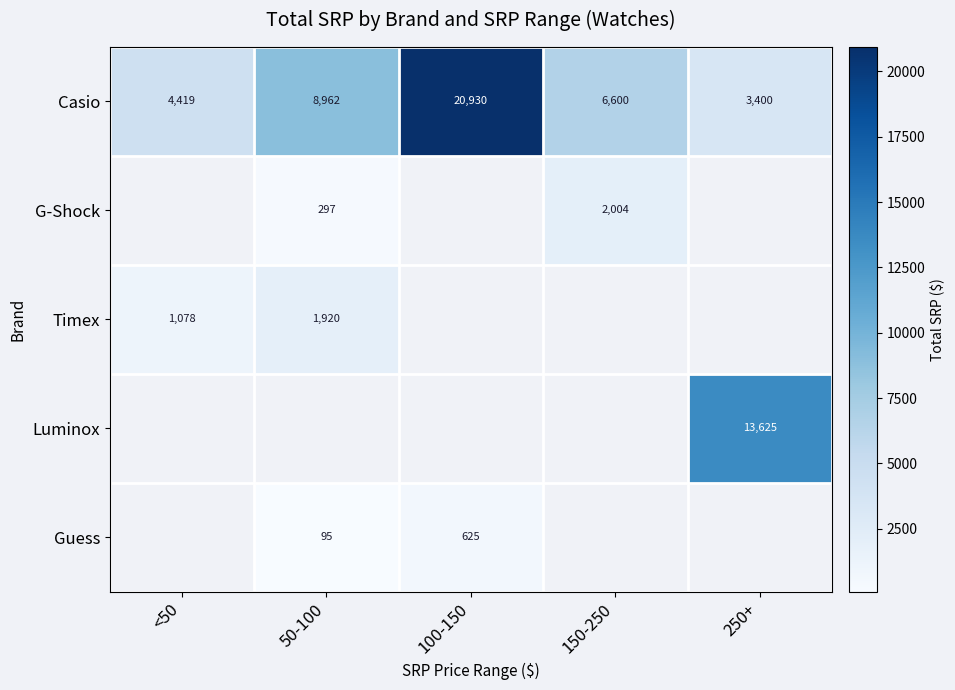

Rank the categories by Timex value from lowest to highest.

<50, 50-100, 100-150, 150-250, 250+